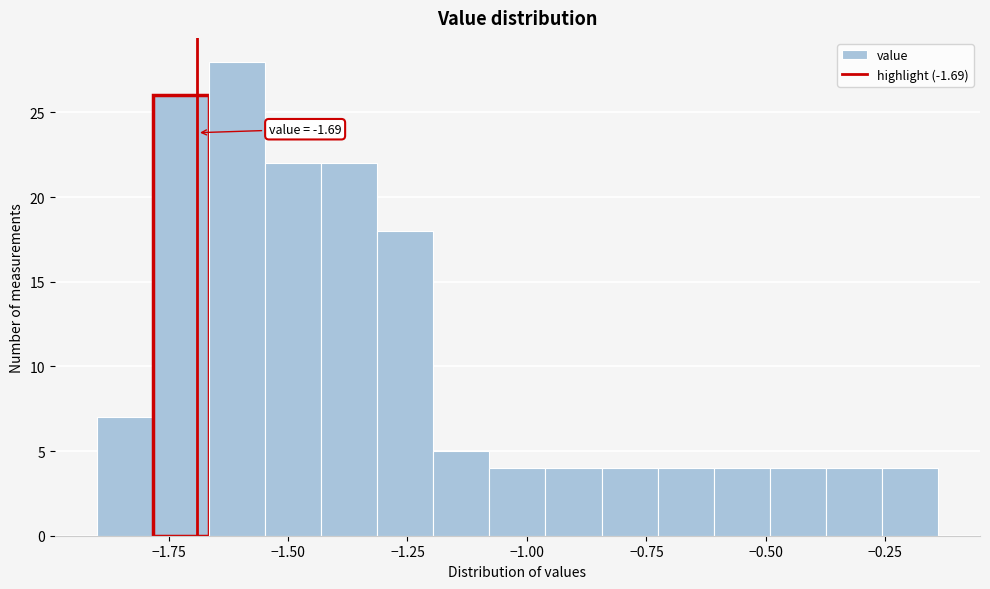

Read against the x-axis, roughly where is the centre of the tallest bar?

-1.60